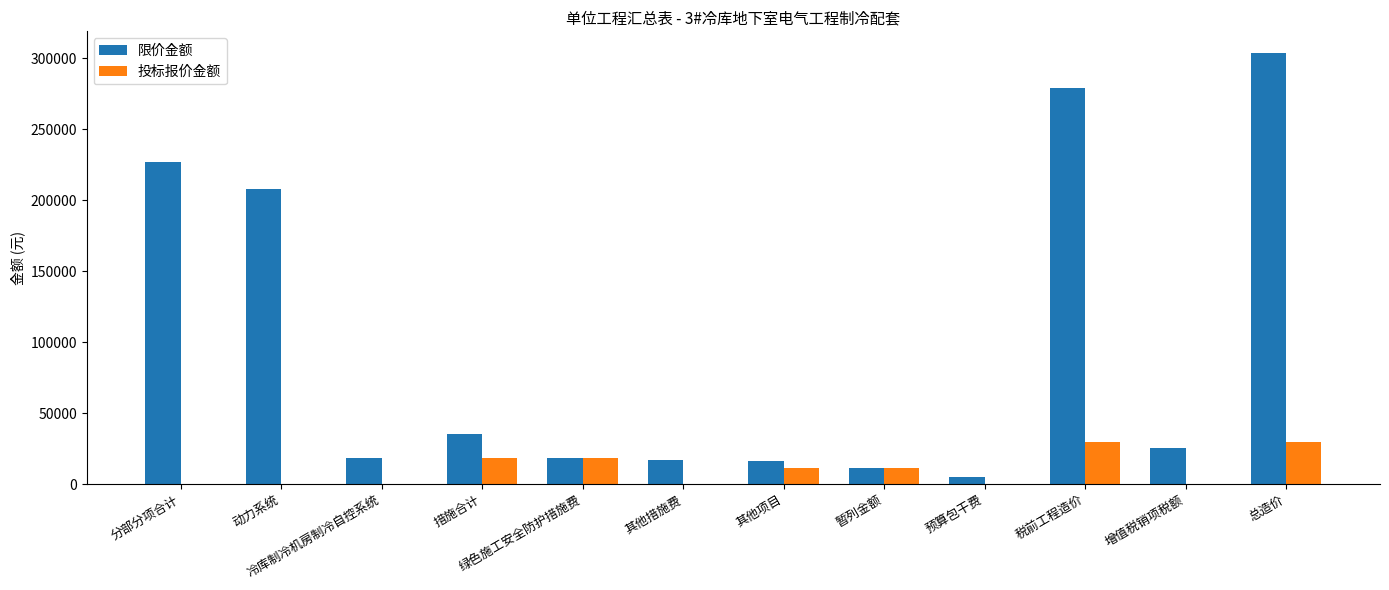

Read the 投标报价金额 value at 其他项目.

11332.3